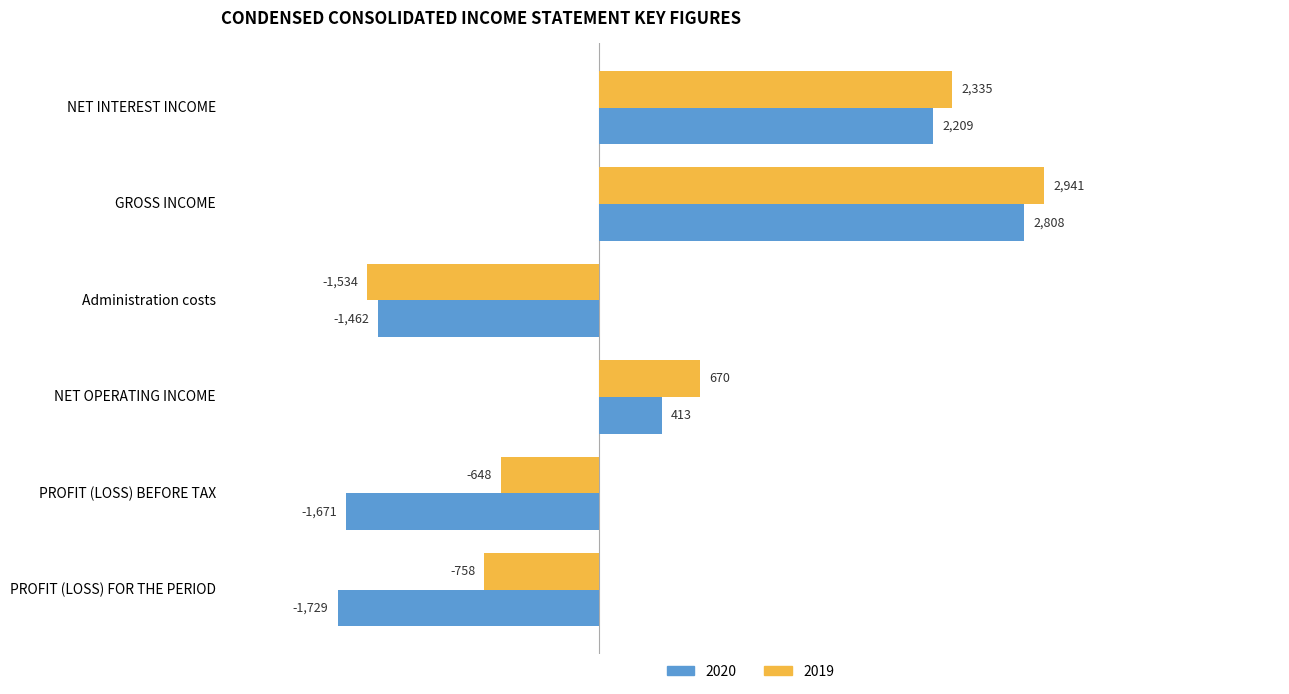

What is the sum of the 2019 values at NET INTEREST INCOME and GROSS INCOME?

5276